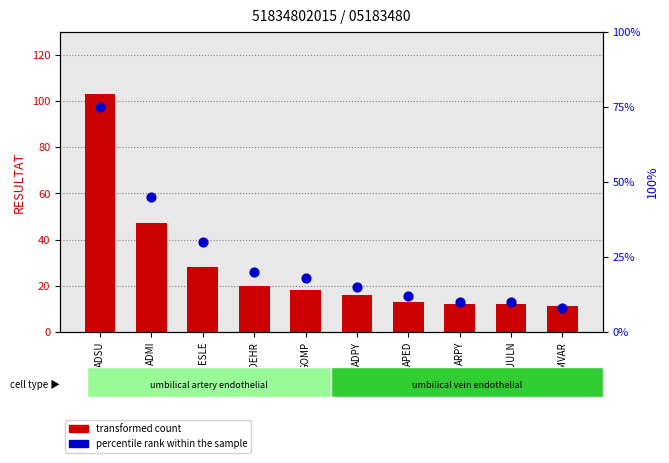

Which series contains the highest Y value?

transformed count